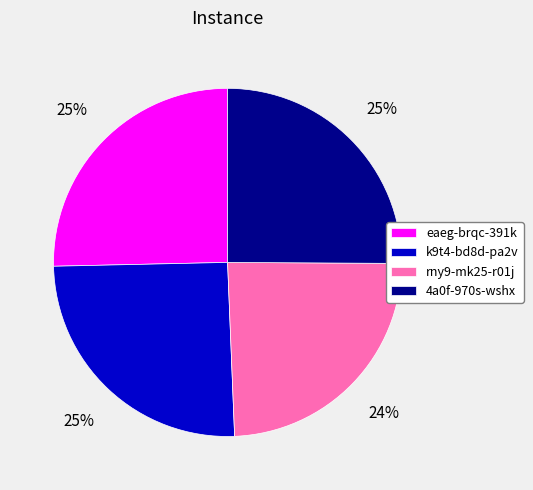

To the nearest percent, what portion does 4a0f-970s-wshx represent?

25%